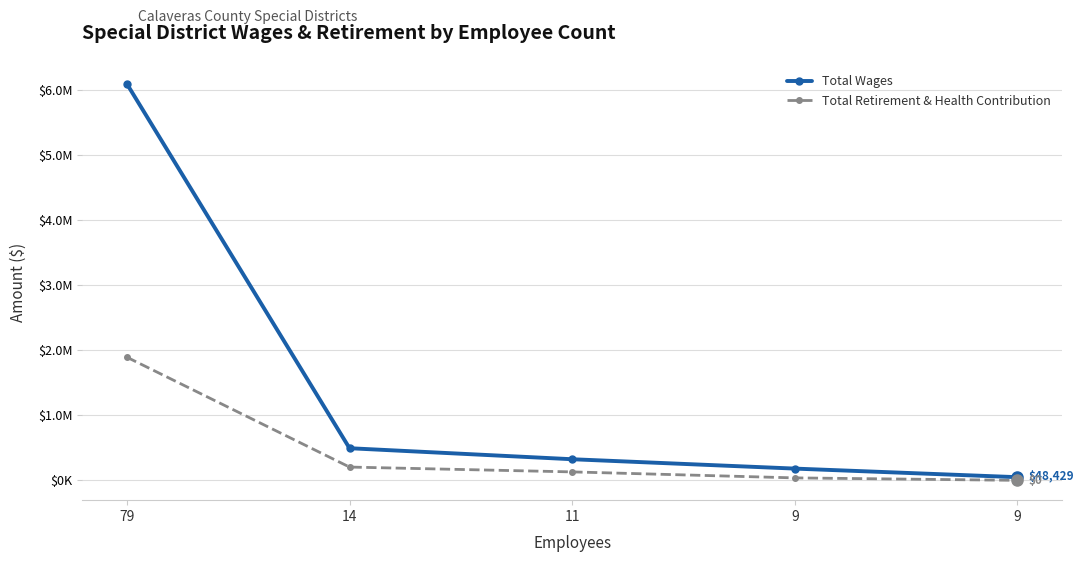

True or false: Total Wages and Total Retirement & Health Contribution cross at least once.

False